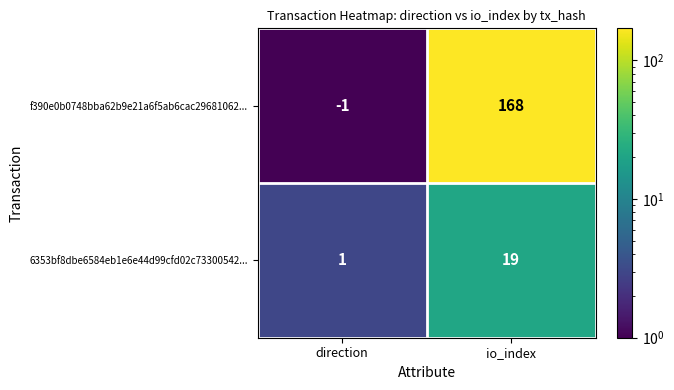

What is the approximate value of f390e0b0748bba62b9e21a6f5ab6cac29681062... at io_index, to the nearest 50?

150